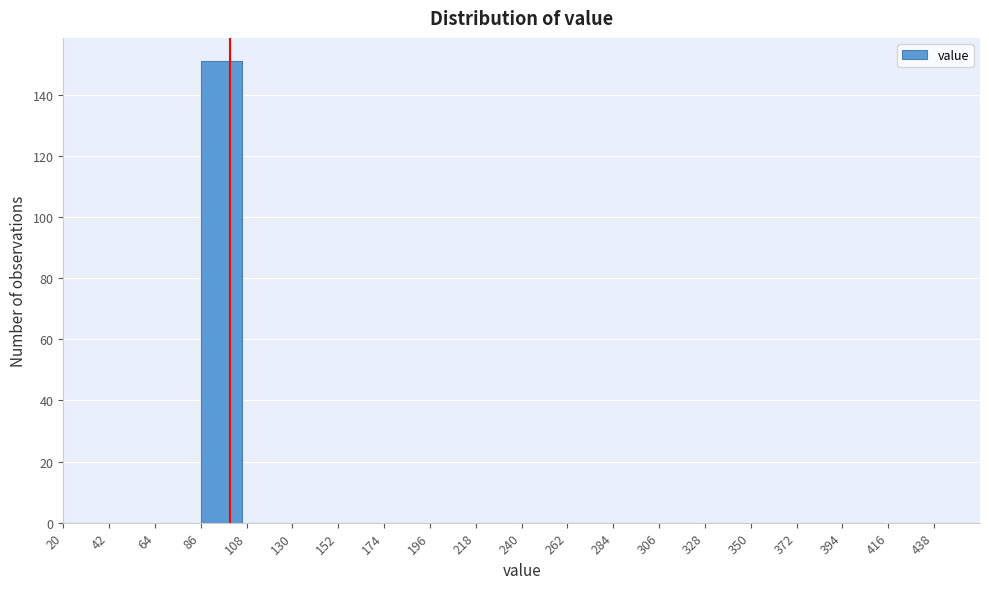

Which range on the x-axis has the tallest bar?

86 to 108